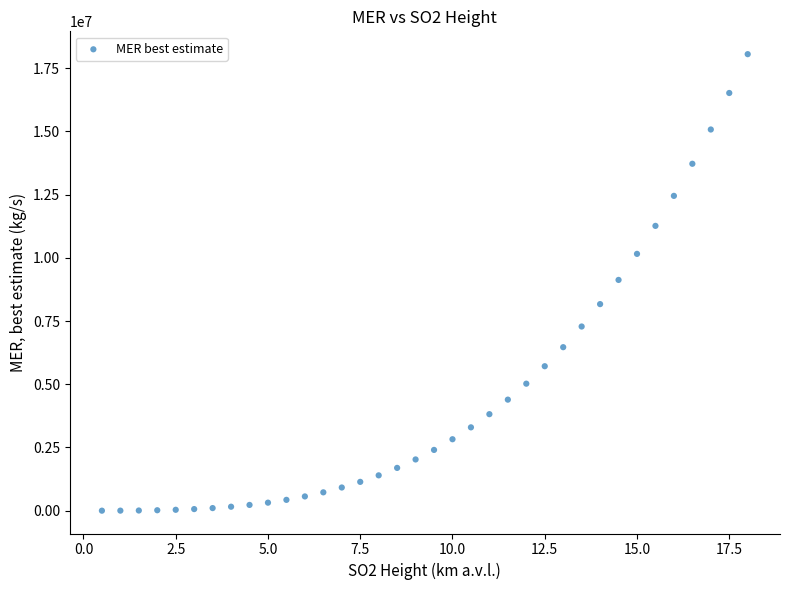

What is the range of Y values (max minus min)?

18055911.9